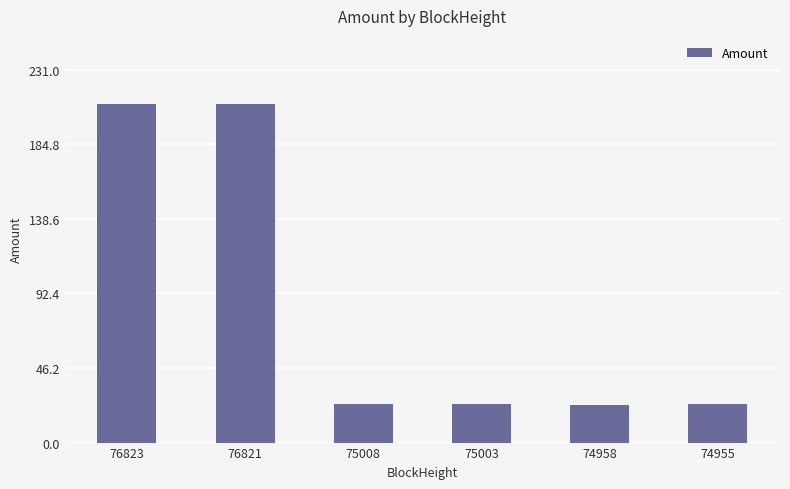

Is it true that the value at 75008 is 11.7?

False